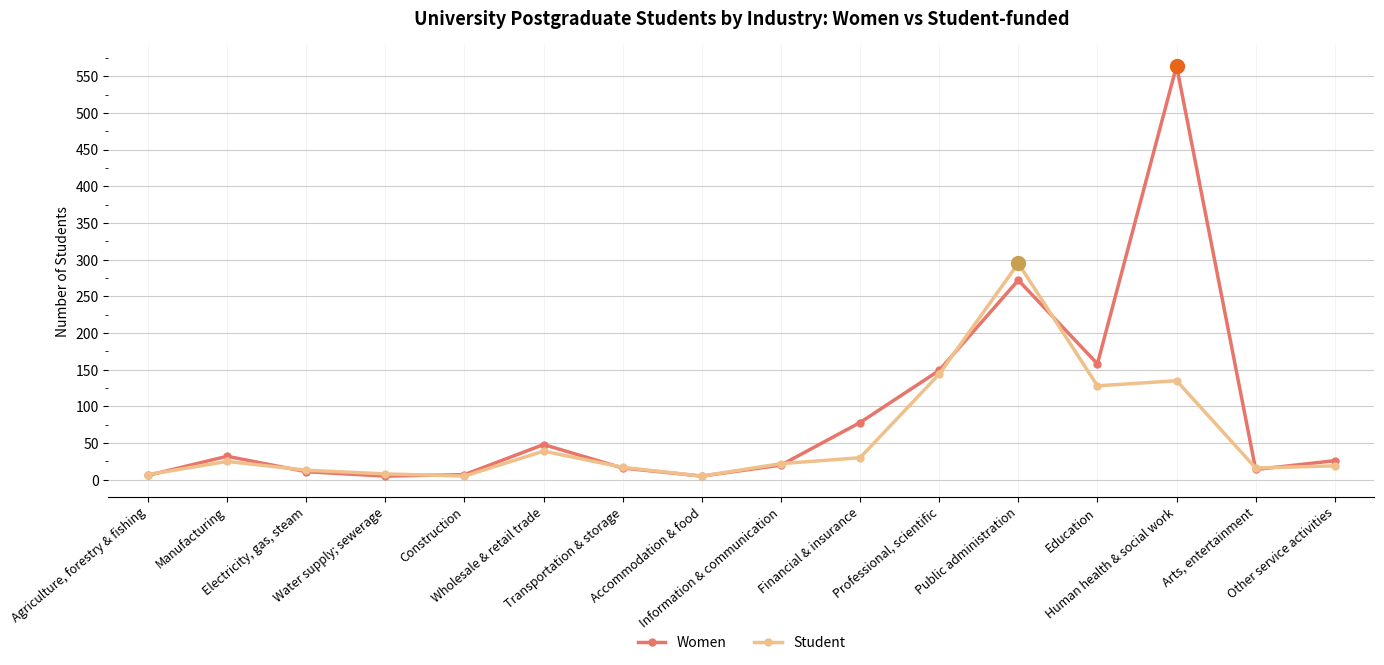

What are all the series names shown in the legend?

Women, Student